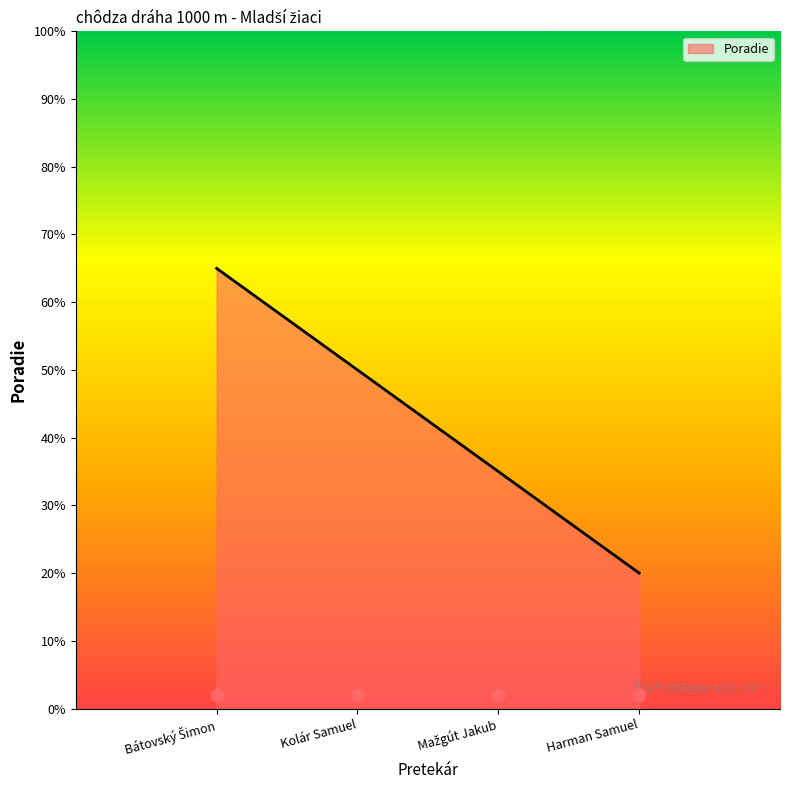

What is the change in value from Mažgút Jakub to Harman Samuel?

-15